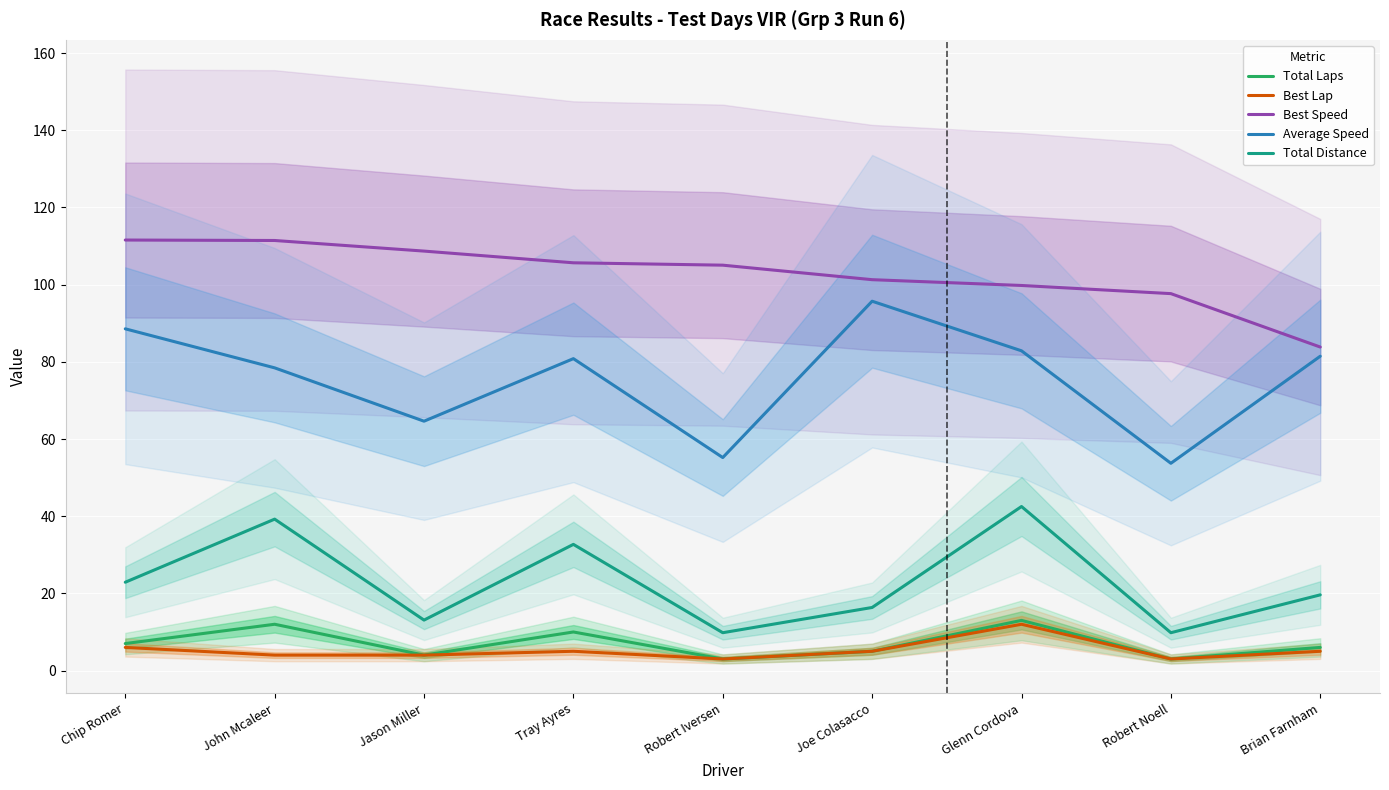

Is it true that Total Laps equals 5.0 at Joe Colasacco?

True